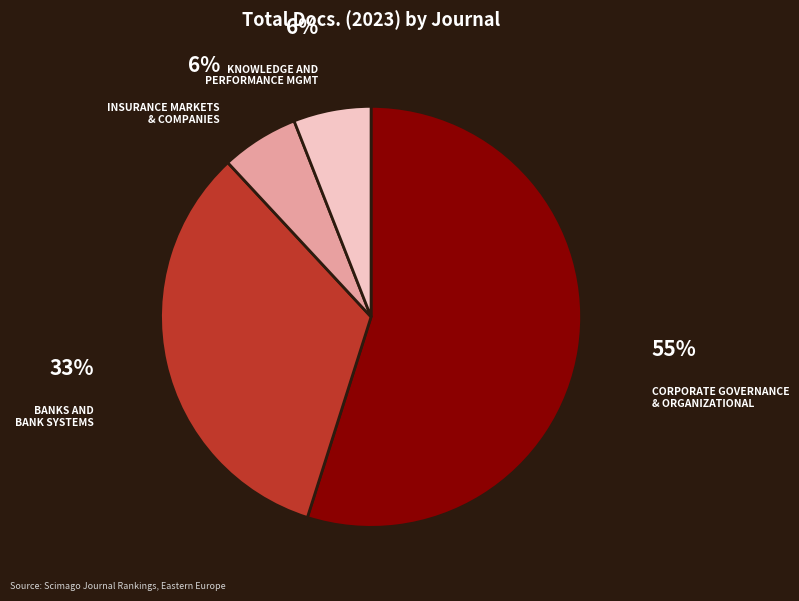

Is there a majority slice in this chart?

Yes